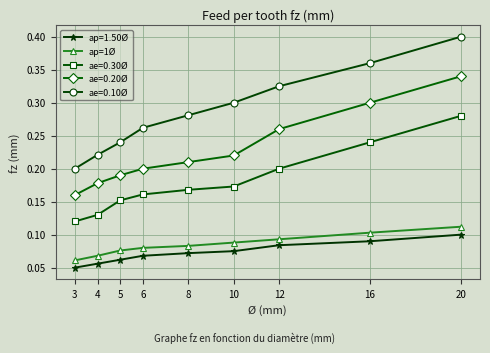

How many lines are shown in the chart?

5